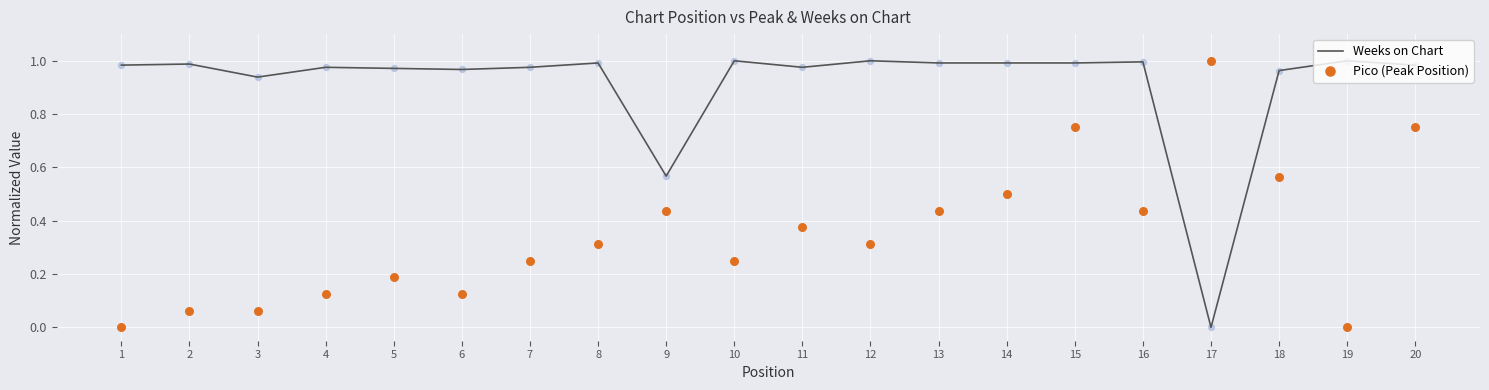

Which series has the largest Y range (max minus min)?

Weeks on Chart